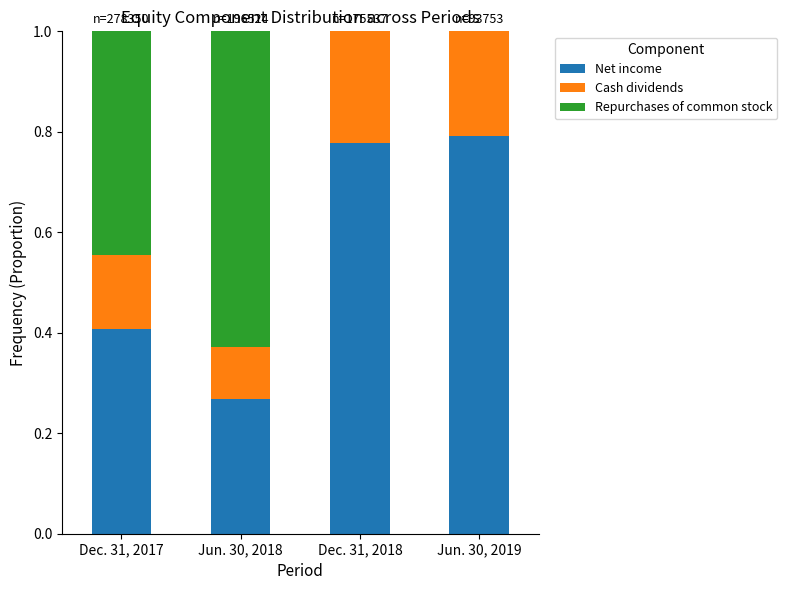

Is it true that Net income equals 0.4 at Jun. 30, 2018?

False